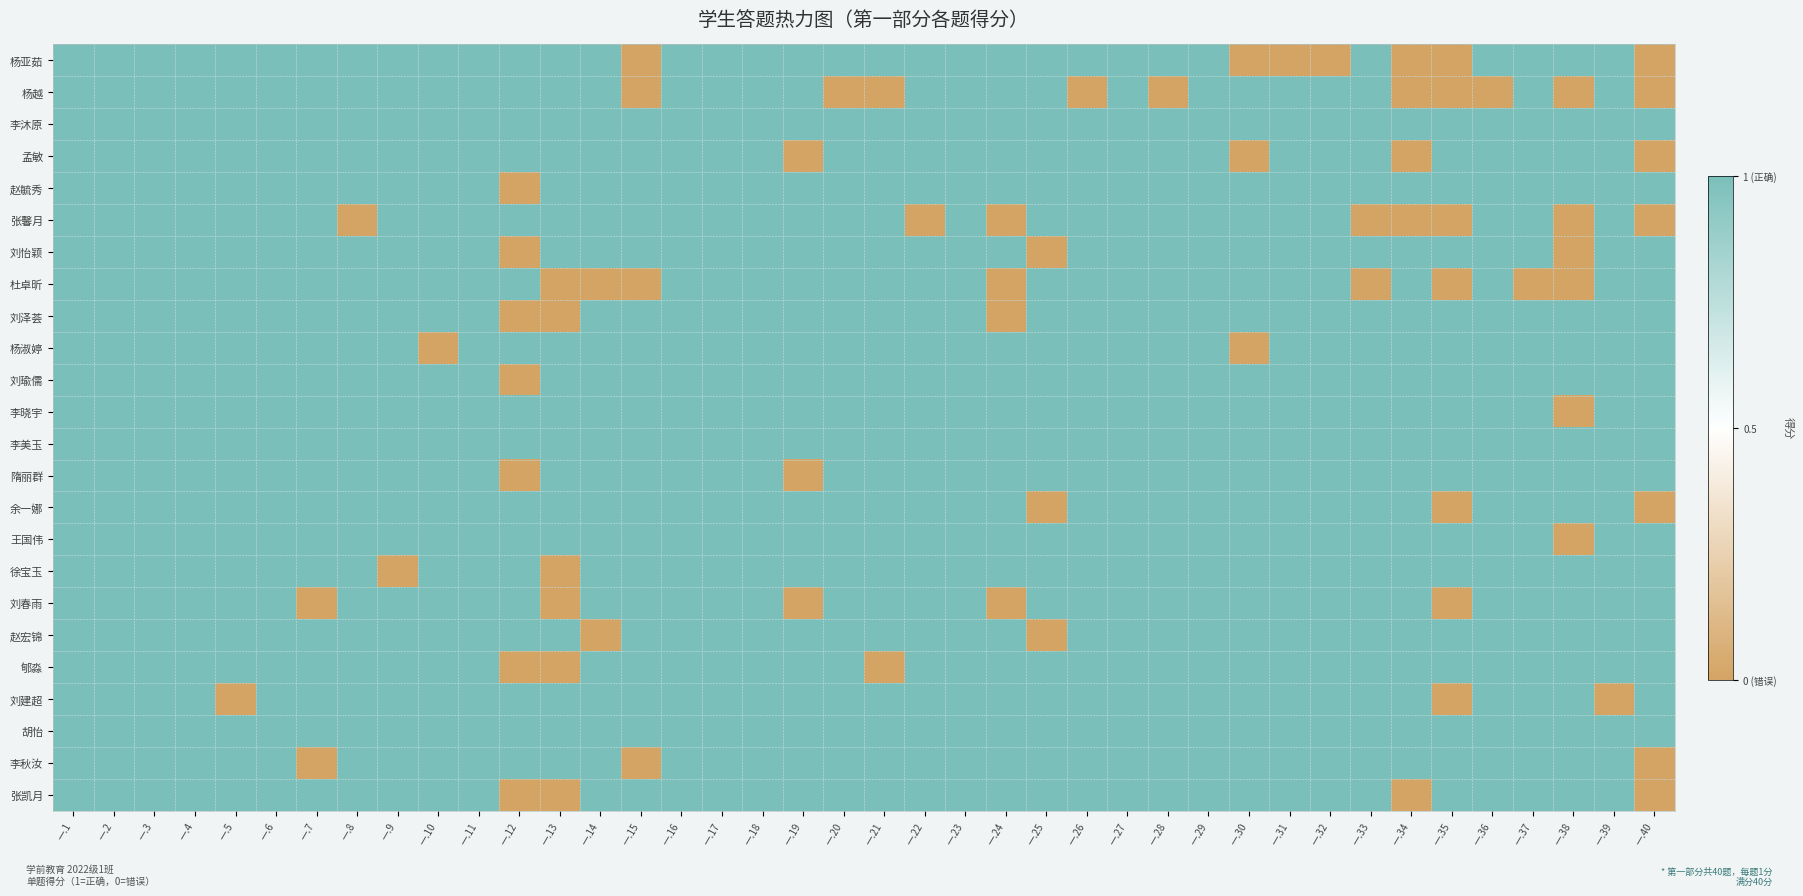

Rank the series by their maximum value, from lowest to highest.

杨亚茹, 杨越, 李沐原, 孟敏, 赵毓秀, 张馨月, 刘怡颖, 杜卓昕, 刘泽荟, 杨淑婷, 刘瑜儒, 李晓宇, 李美玉, 隋丽群, 余一娜, 王国伟, 徐宝玉, 刘春雨, 赵宏锦, 郇淼, 刘建超, 胡怡, 李秋汝, 张凯月